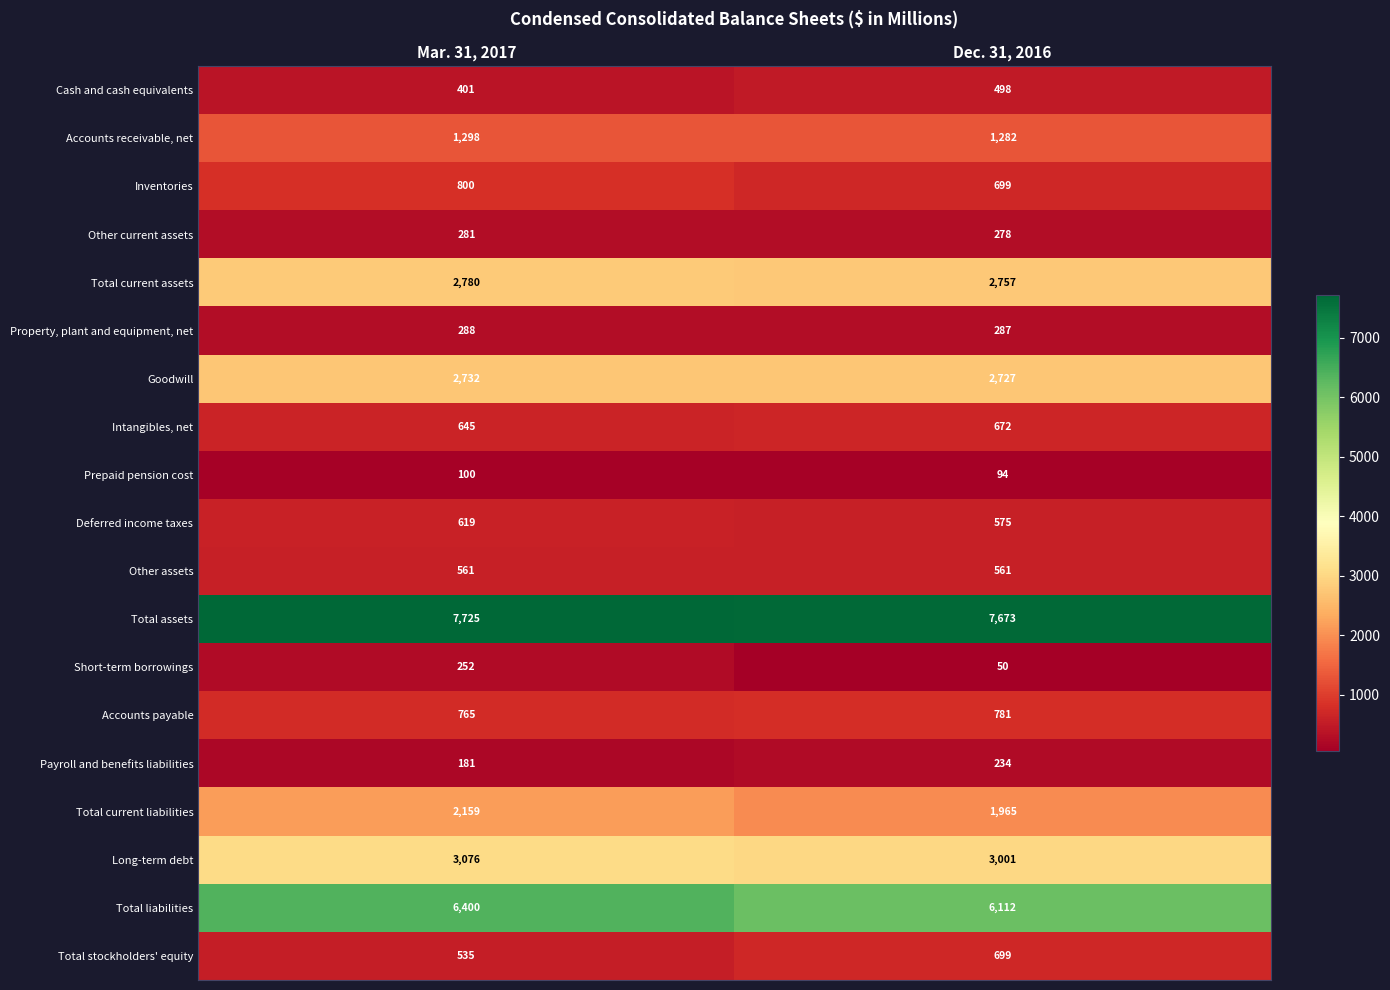

Is it true that Short-term borrowings equals 85 at Dec. 31, 2016?

False